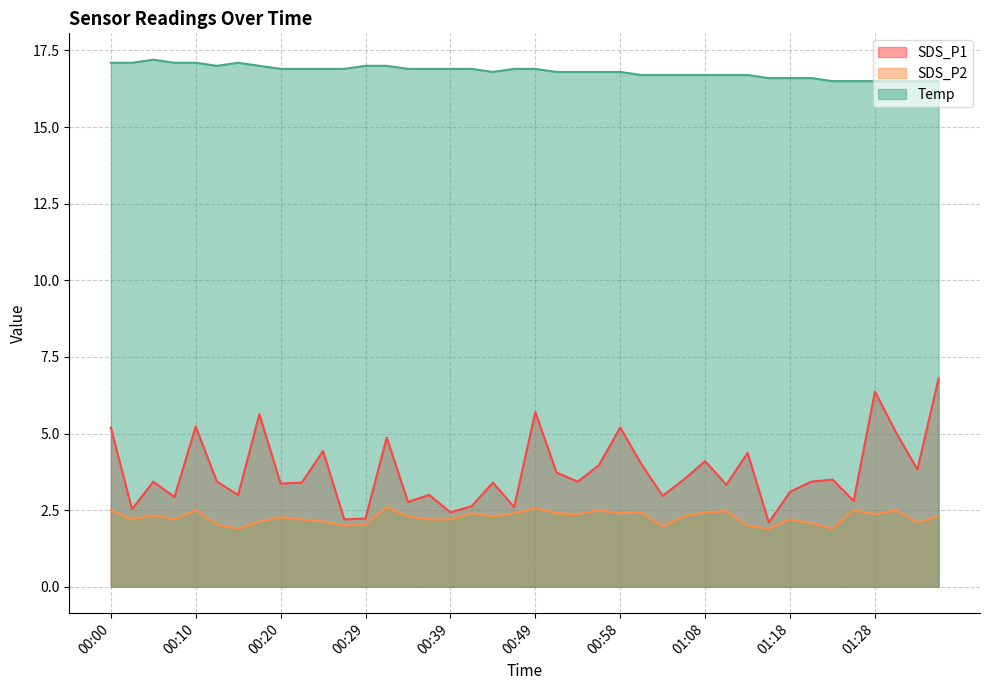

At which category does the chart reach its minimum across all series?

00:15